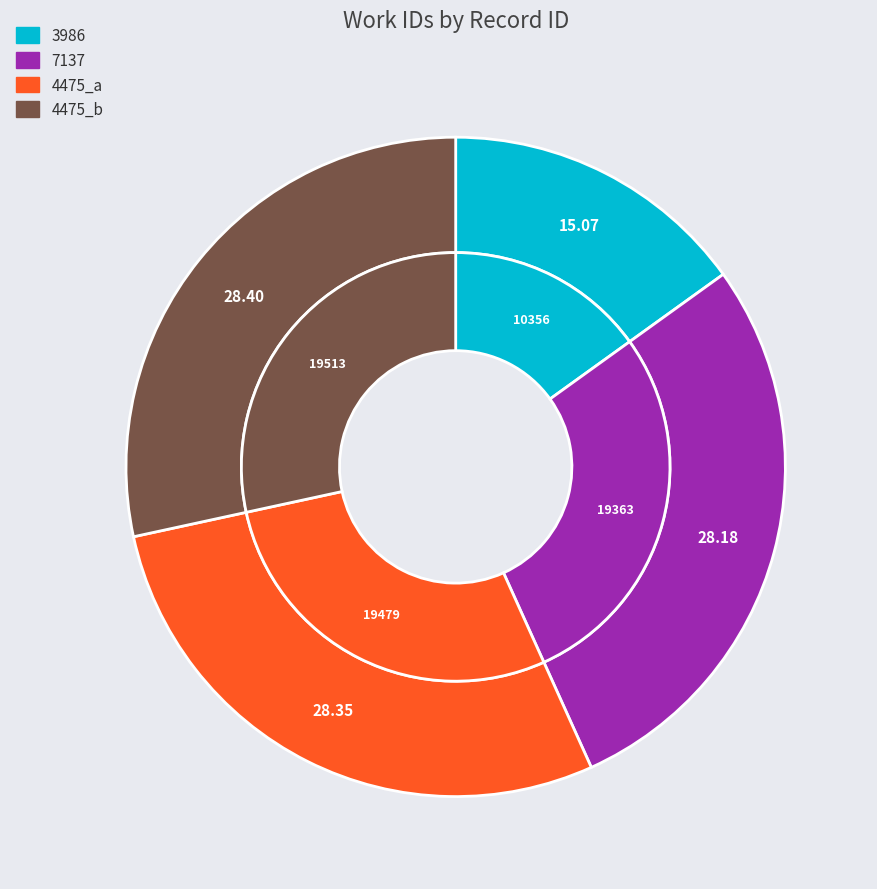

How many slices are in this pie chart?

4